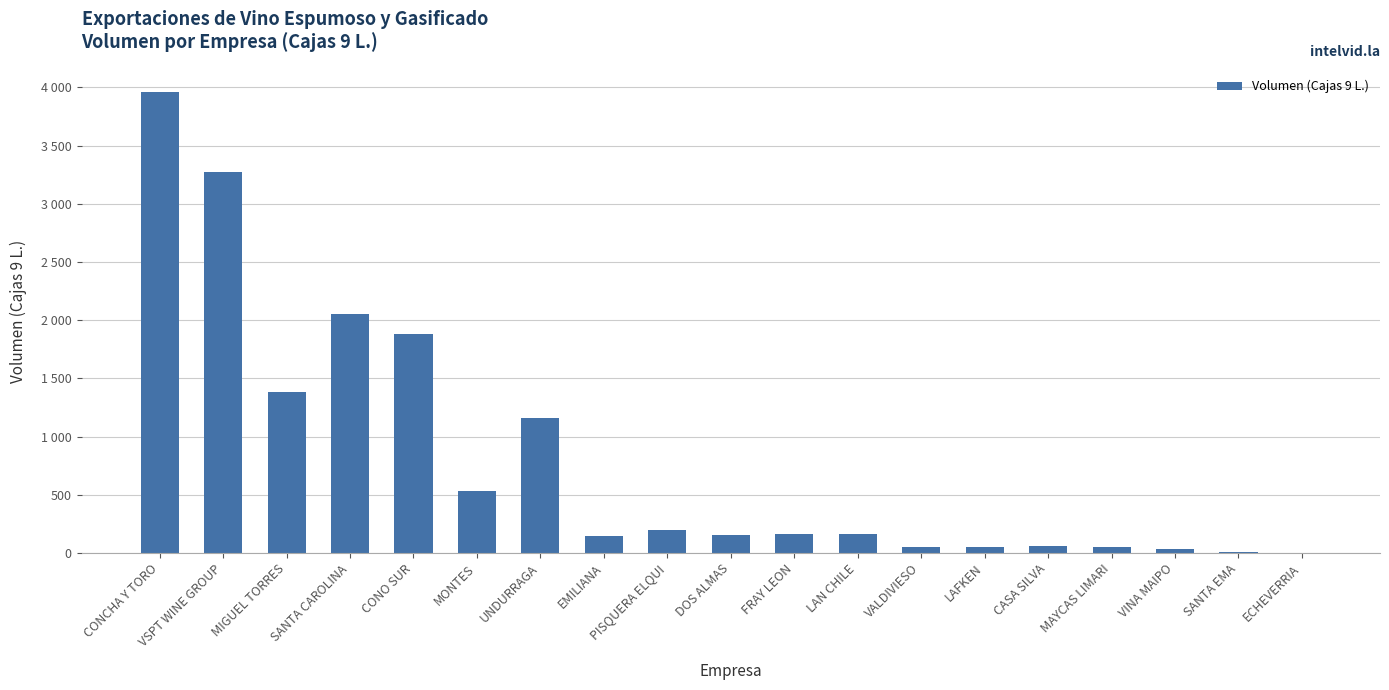

What is the difference between the values at CONO SUR and LAFKEN?

1831.0